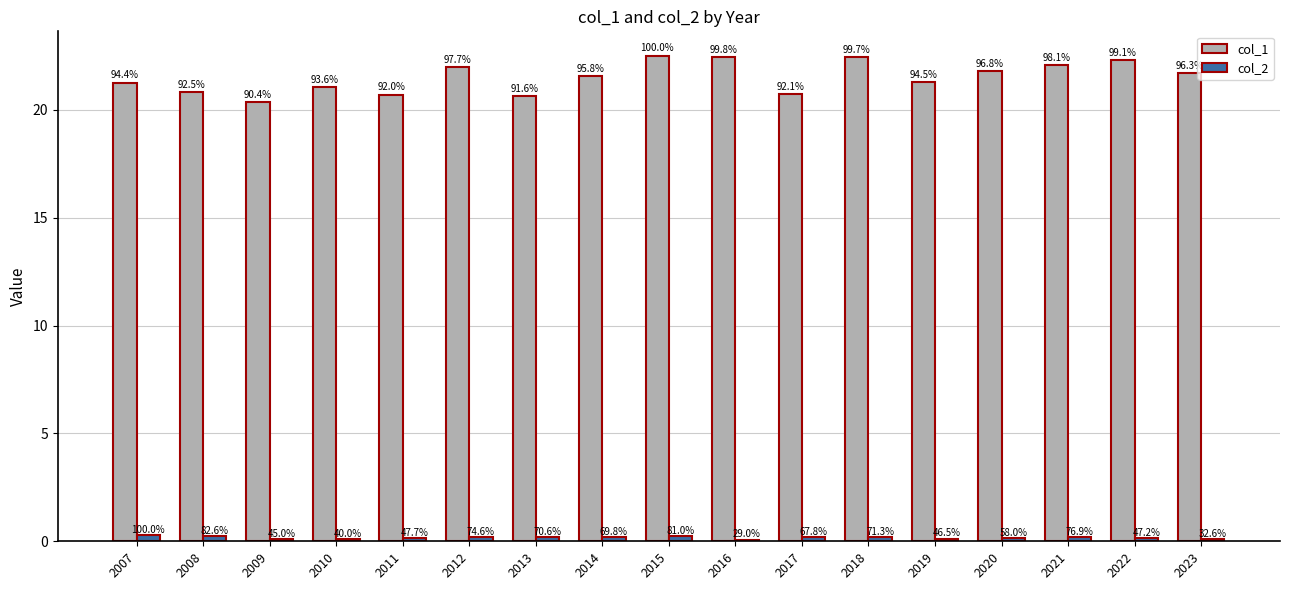

What are all the series names shown in the legend?

col_1, col_2